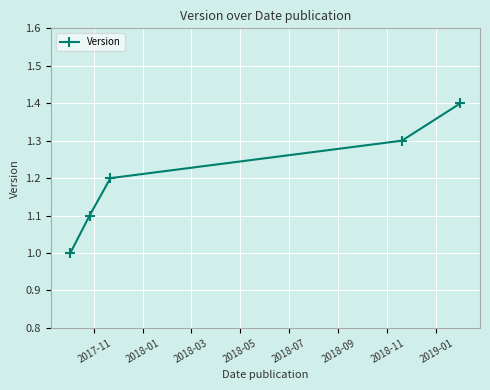

What is the greatest value displayed?

1.4